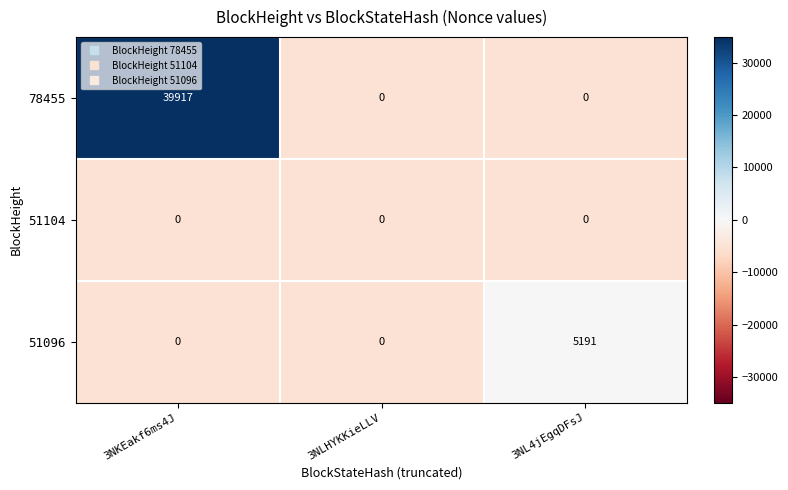

How many series are shown in this chart?

3